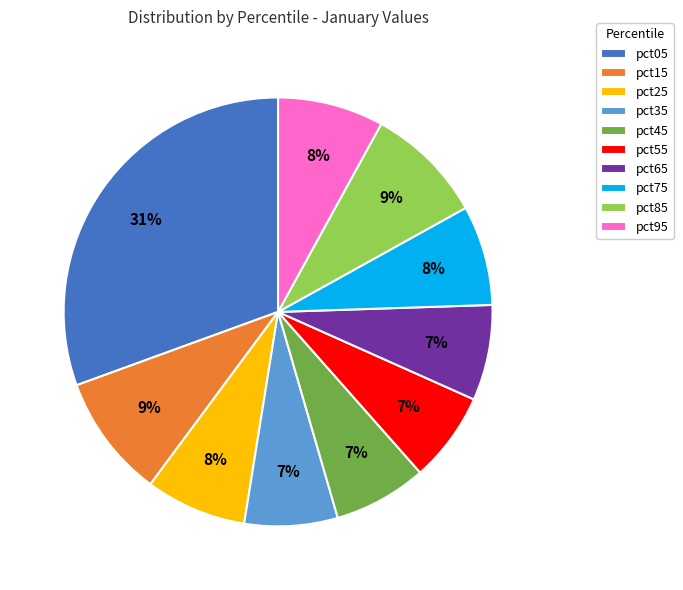

To the nearest percent, what is the average slice percentage?

10%